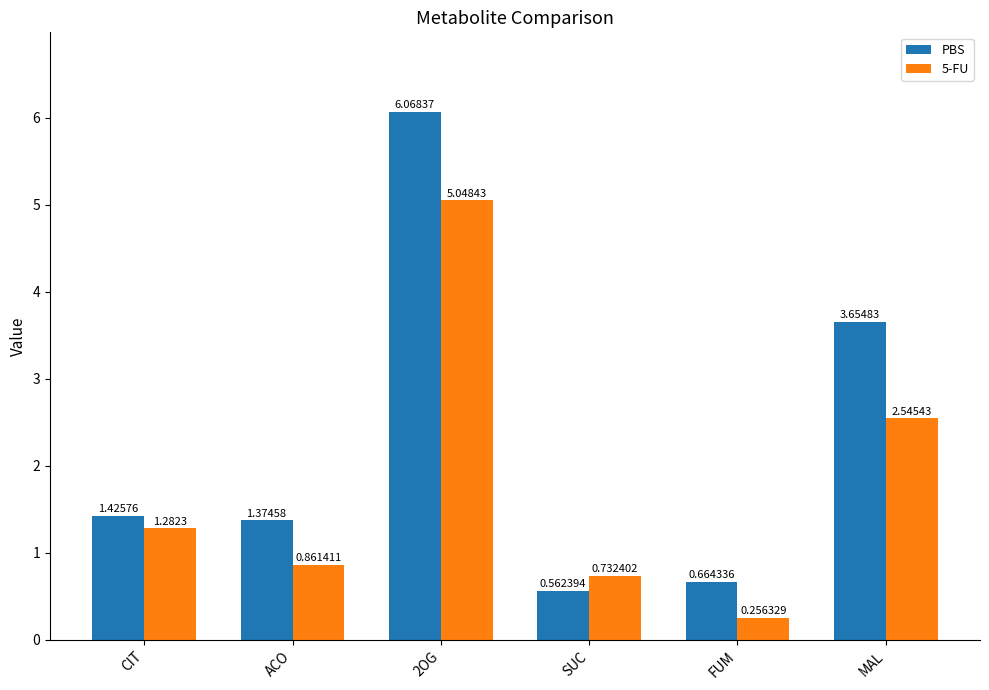

At which label does 5-FU first exceed 1?

CIT